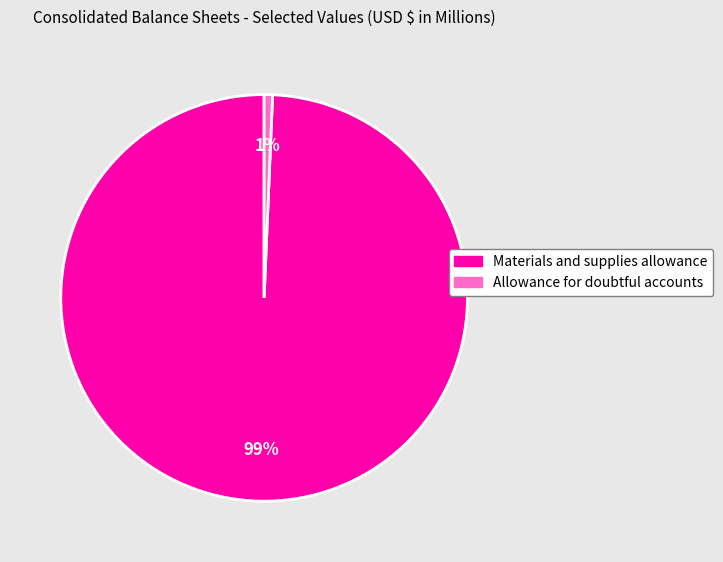

Which category has the biggest portion of the pie?

Materials and supplies allowance